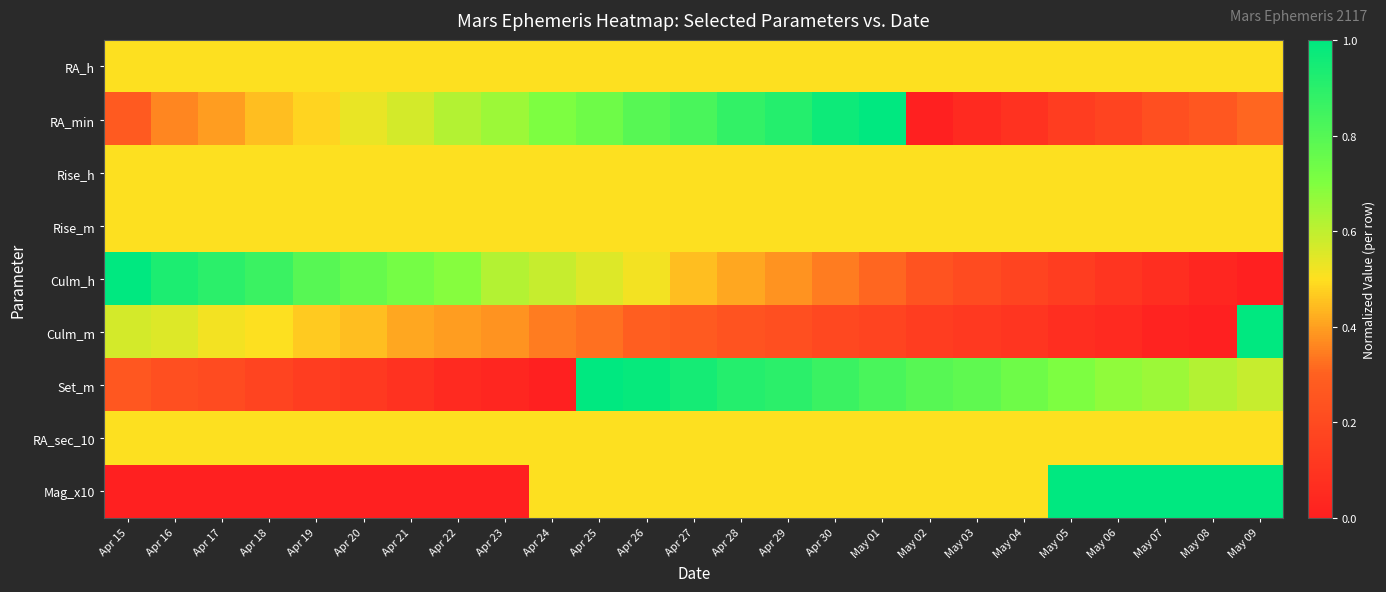

At how many categories does at least one series exceed 0?

25